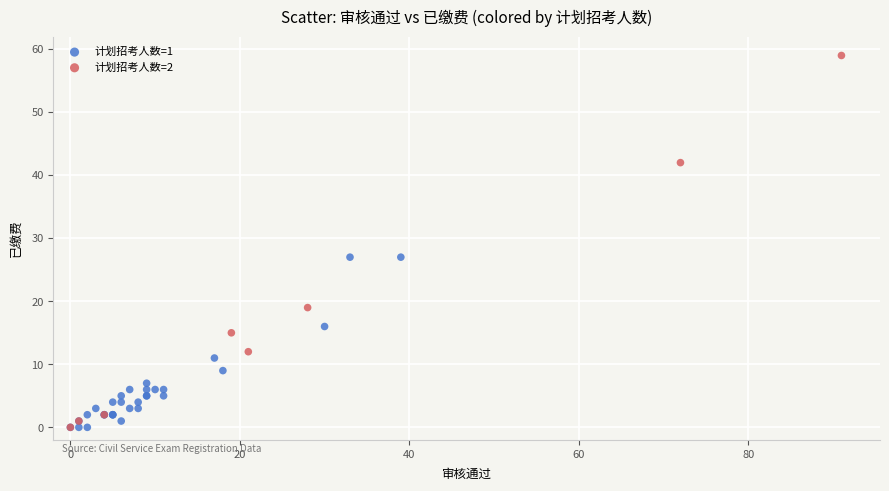

Which series has the widest spread of Y values?

计划招考人数=2